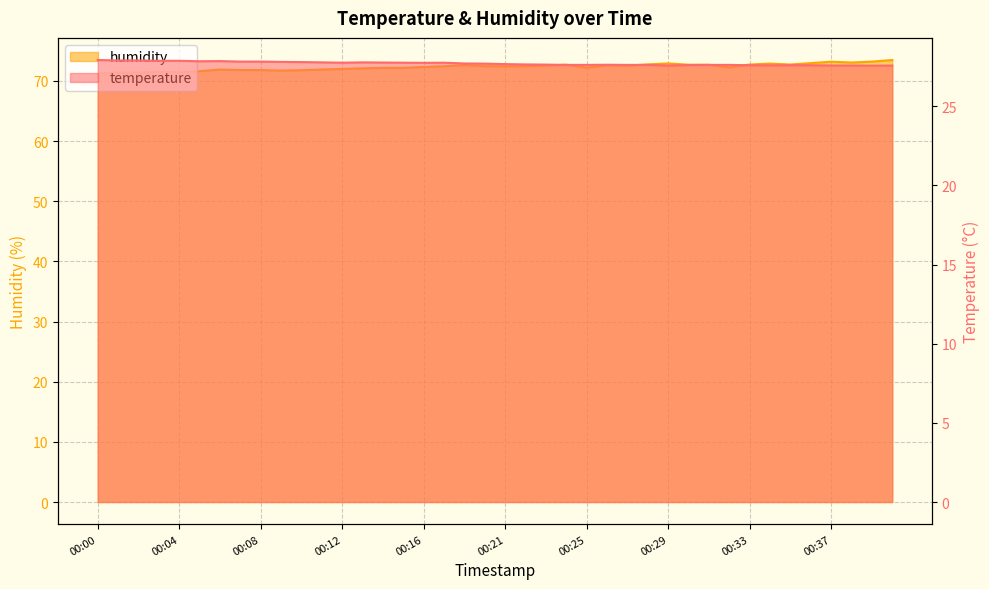

List the series in order of their peak value, lowest first.

temperature, humidity